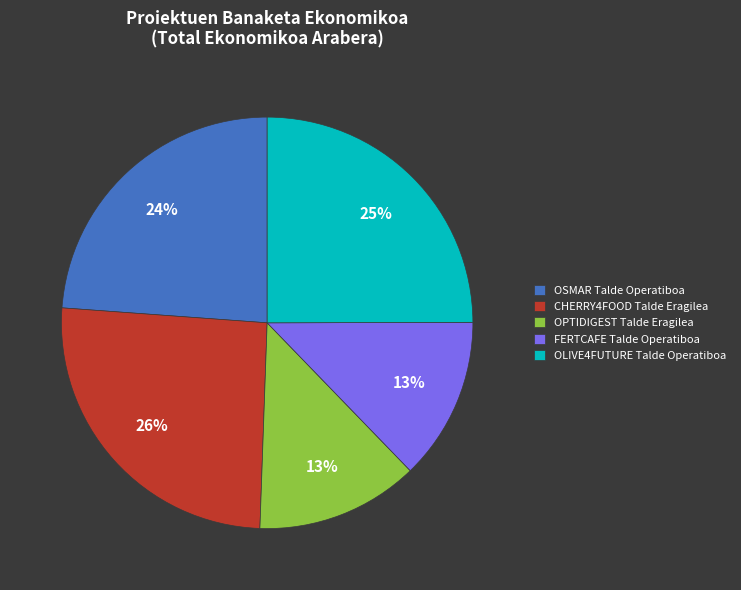

What is the largest slice in the pie chart?

CHERRY4FOOD Talde Eragilea